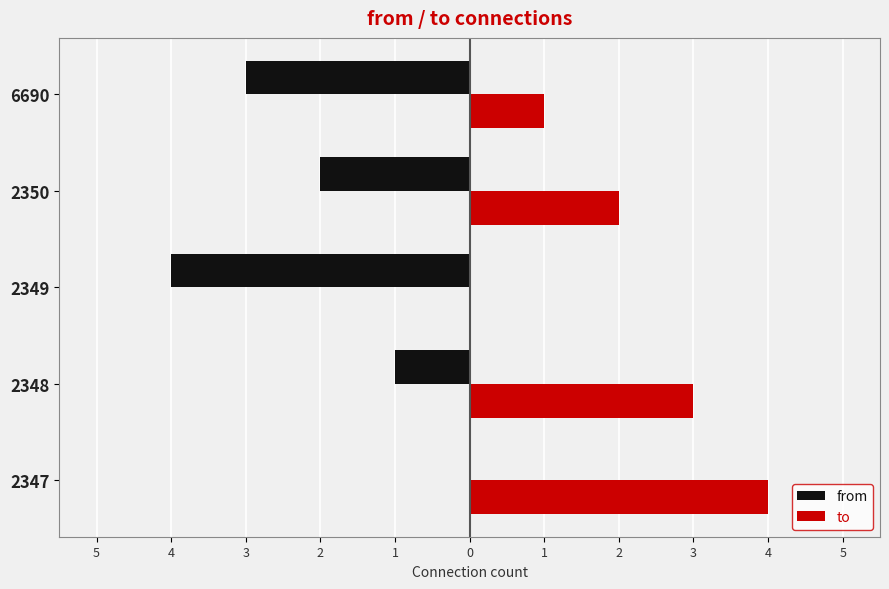

Count the to values in the range 1 to 3.

3